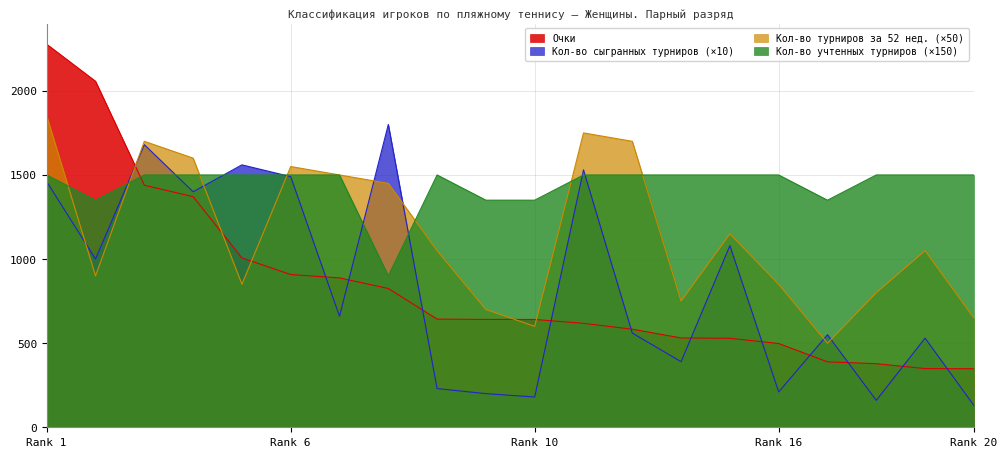

The value of Кол-во учтенных турниров (×150) at Rank 20 is 2190. True or false?

False